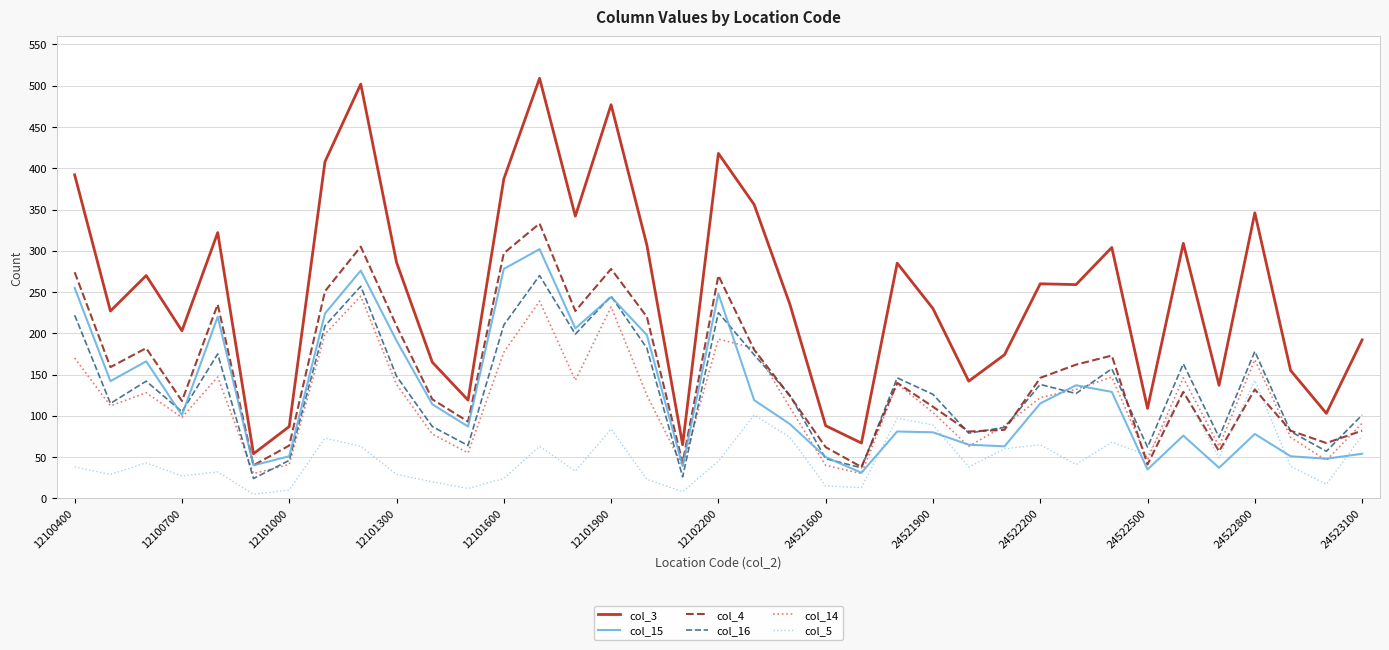

True or false: col_3 and col_4 intersect in this chart.

False